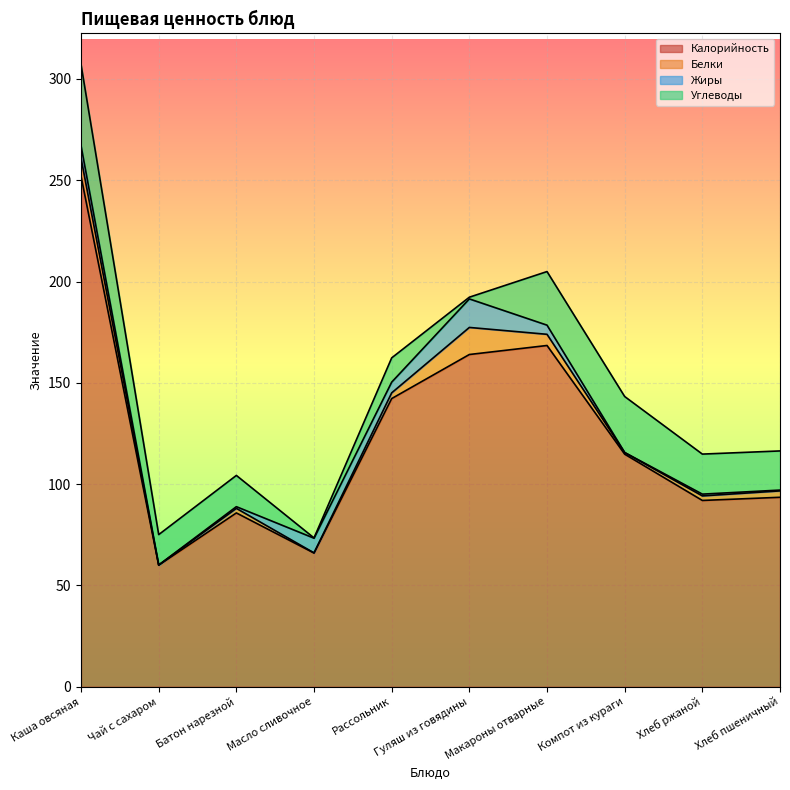

At which label does Белки first exceed 2?

Каша овсяная